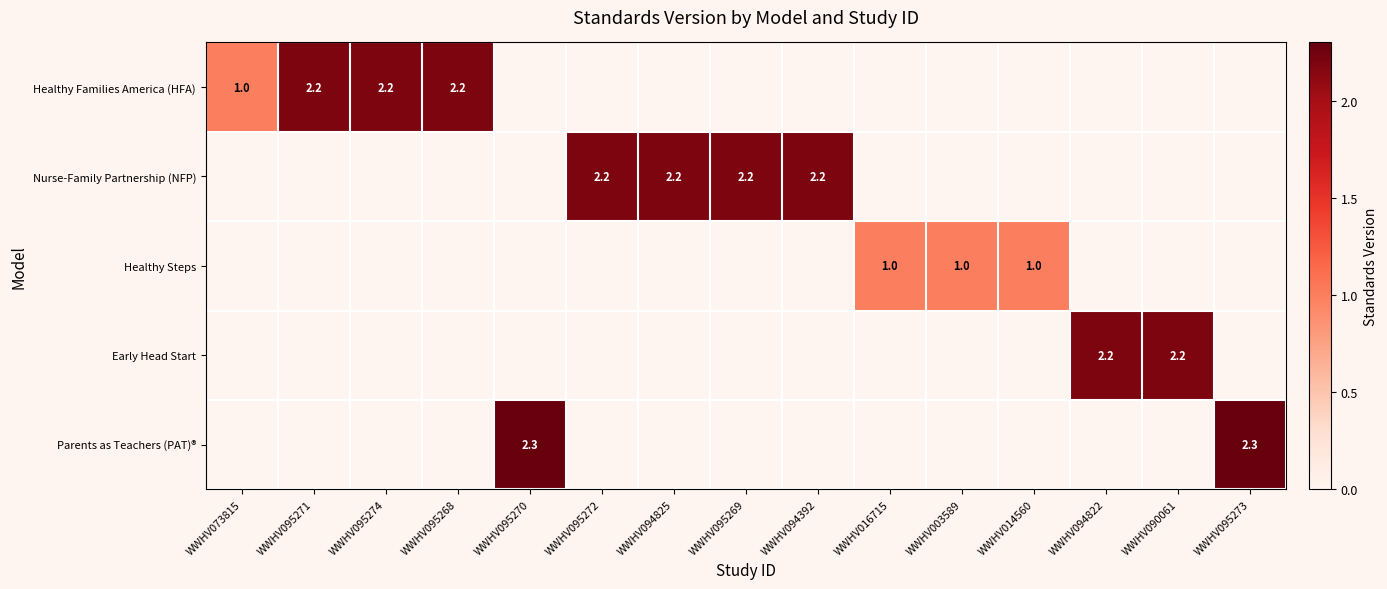

At how many categories does at least one series exceed 0?

15